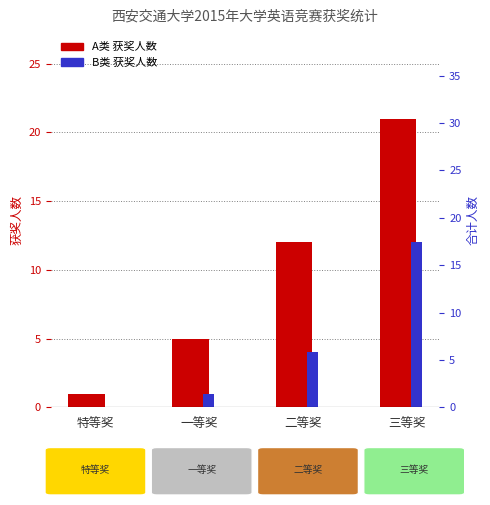

What are all the series names shown in the legend?

A类, B类